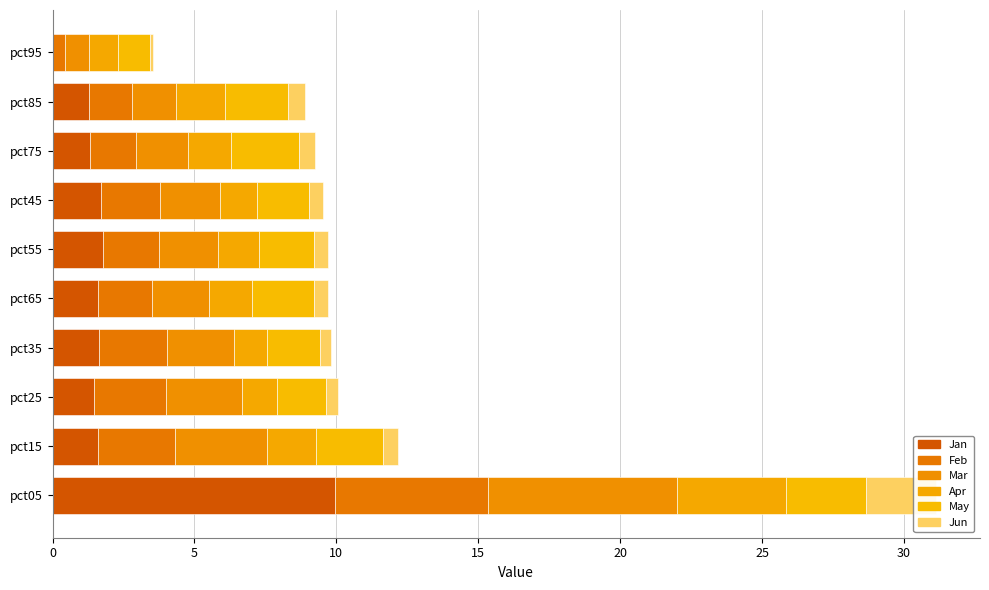

Which series has the largest total across all categories?

Mar